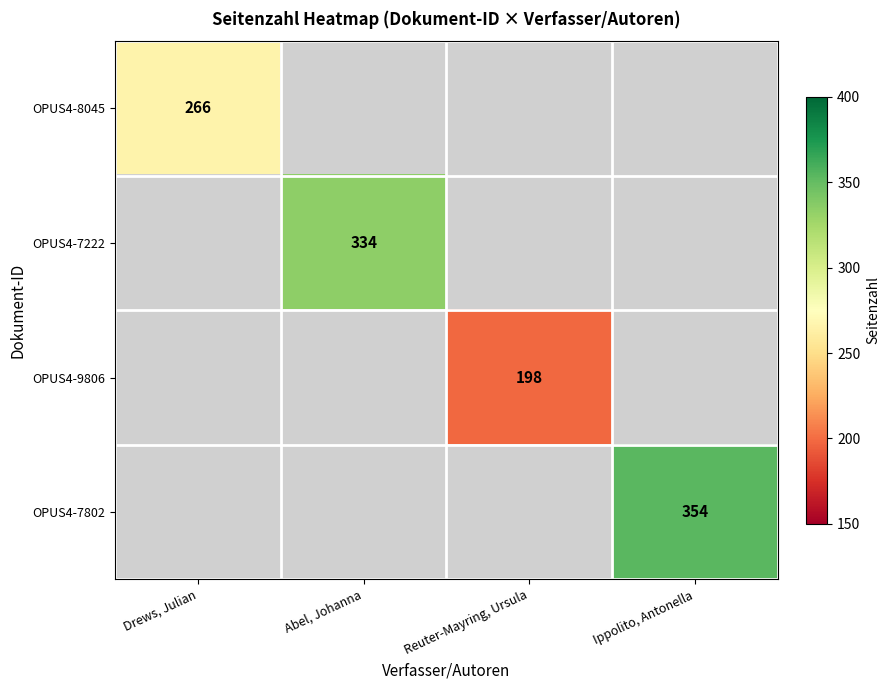

Is it true that OPUS4-7802 equals 231 at Ippolito, Antonella?

False